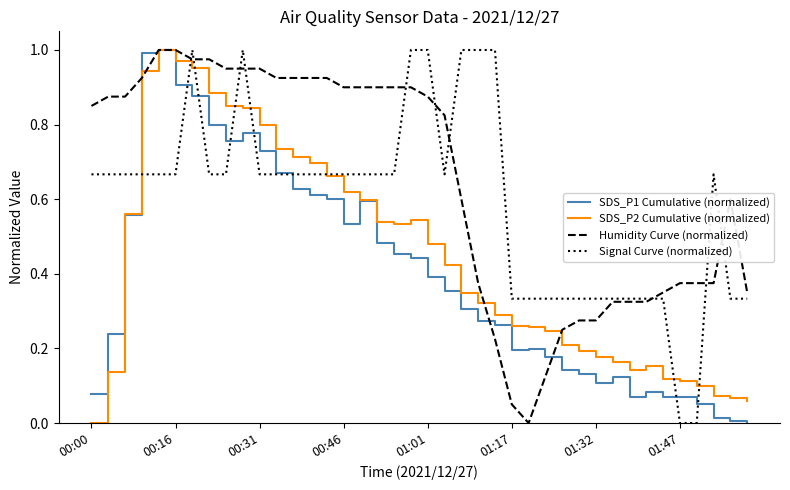

Which series has the largest total across all categories?

Humidity Curve (normalized)